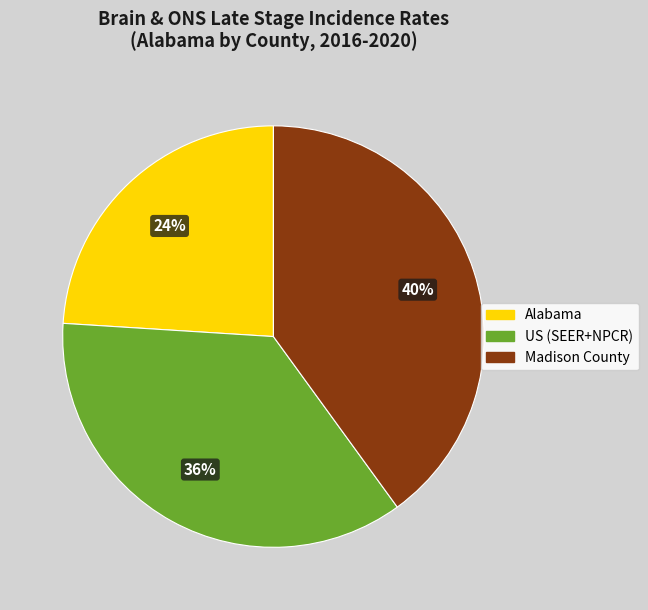

Does Alabama account for over 50% of the chart?

No